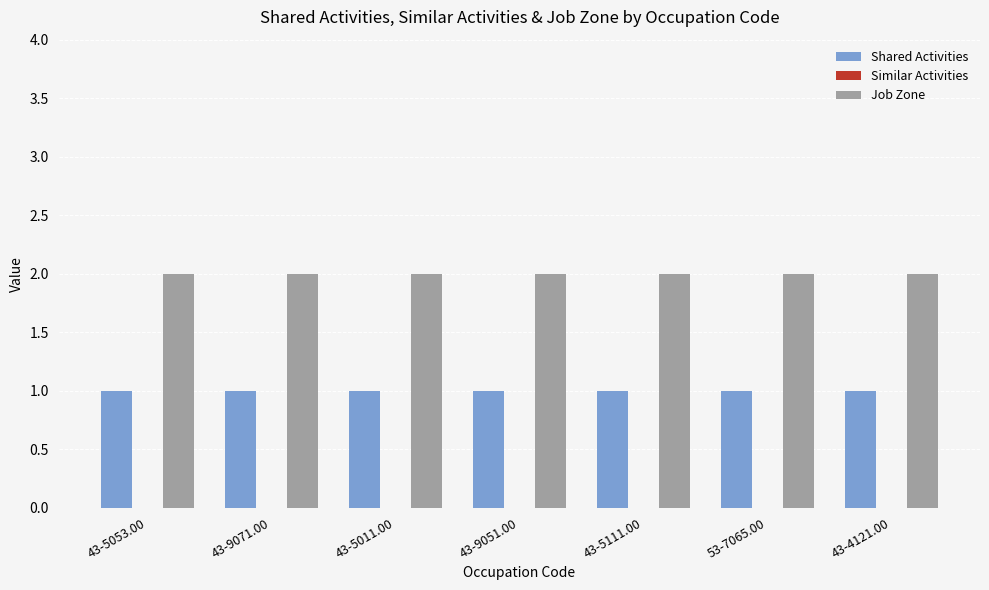

What is the sum of all Shared Activities values?

7